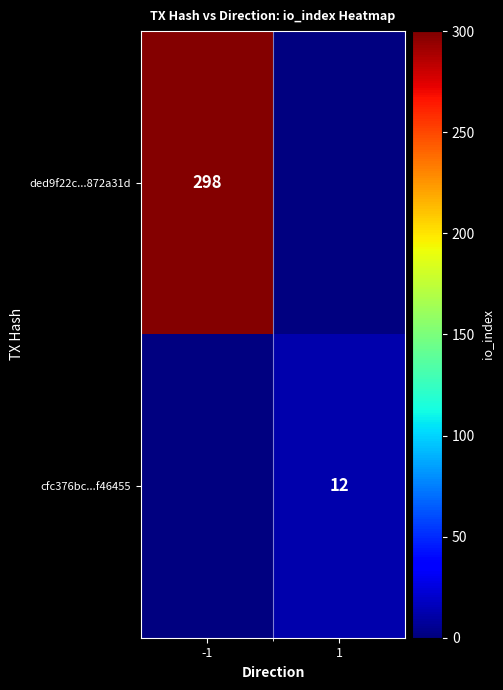

The cfc376bc...f46455 series shows 3.5 at 1. True or false?

False